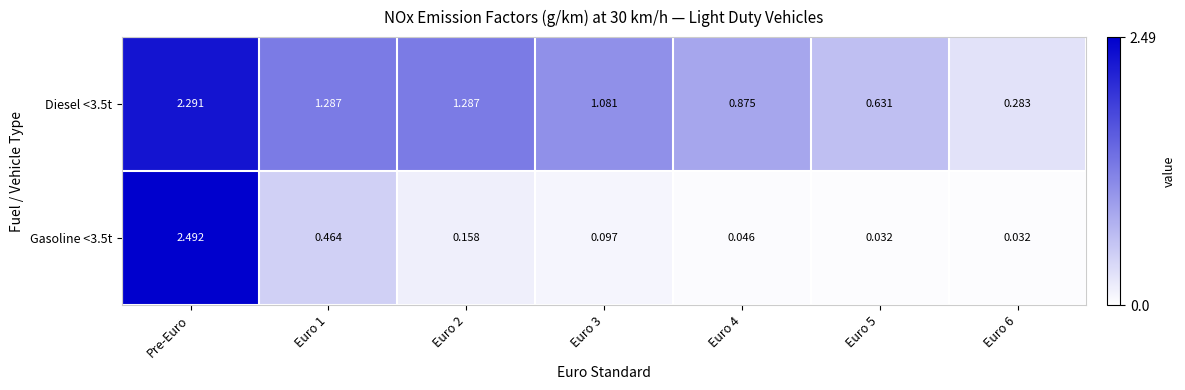

Is the value of Gasoline <3.5t at Euro 2 greater than the value of Diesel <3.5t at Euro 2?

No